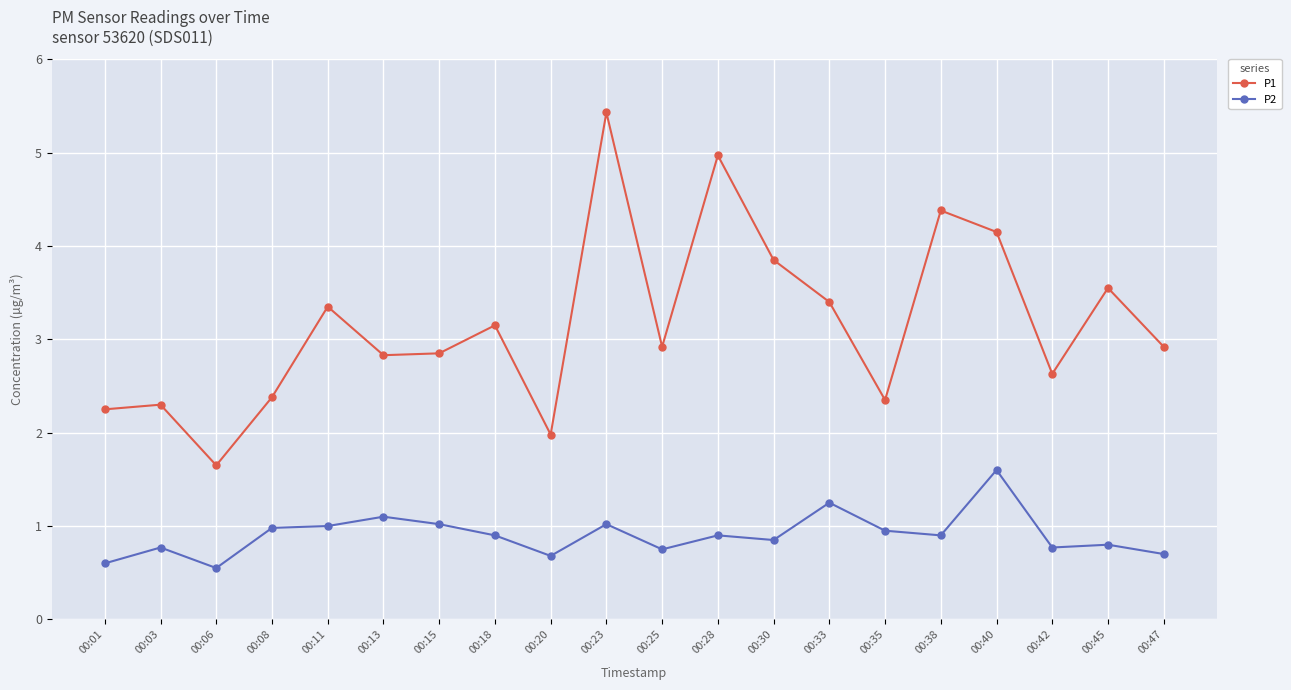

How many categories are shown in the chart?

20